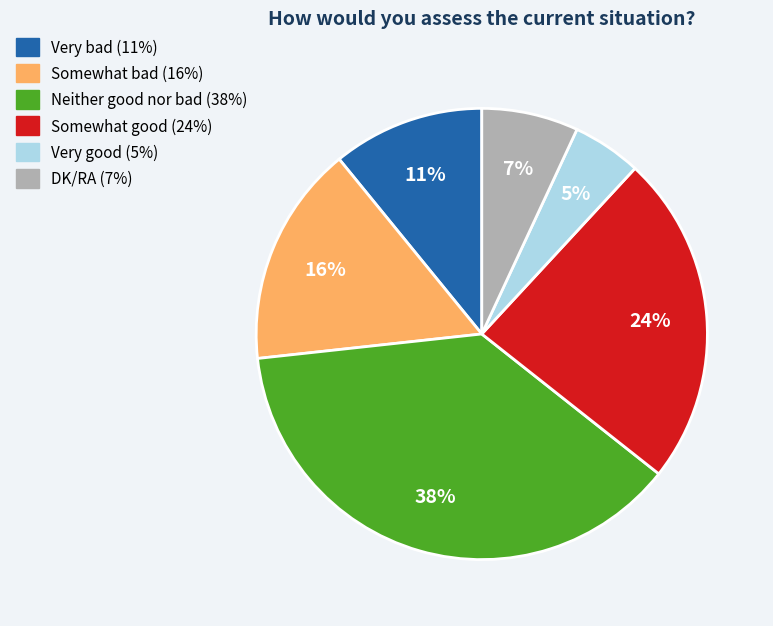

Is it true that Neither good nor bad is 38% of the pie?

True